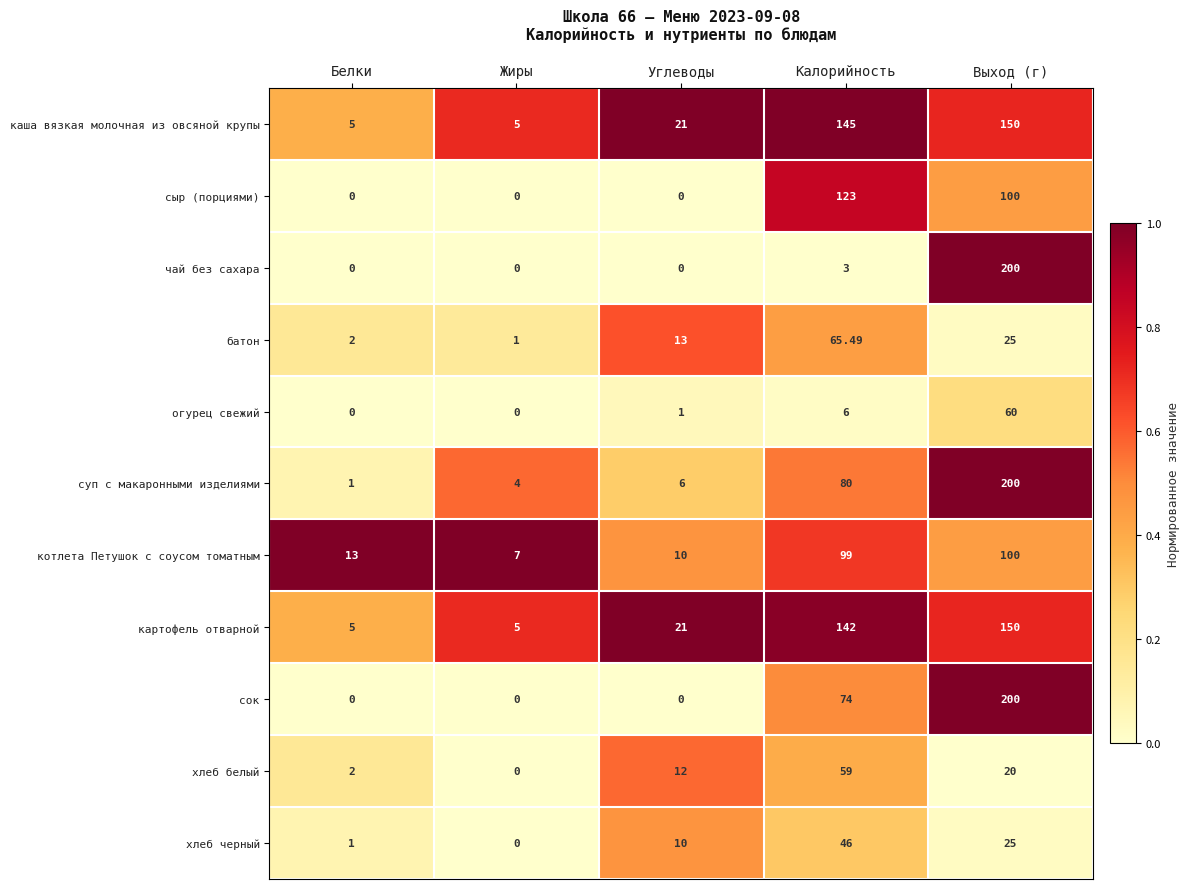

What is the maximum value shown in the chart?

200.0